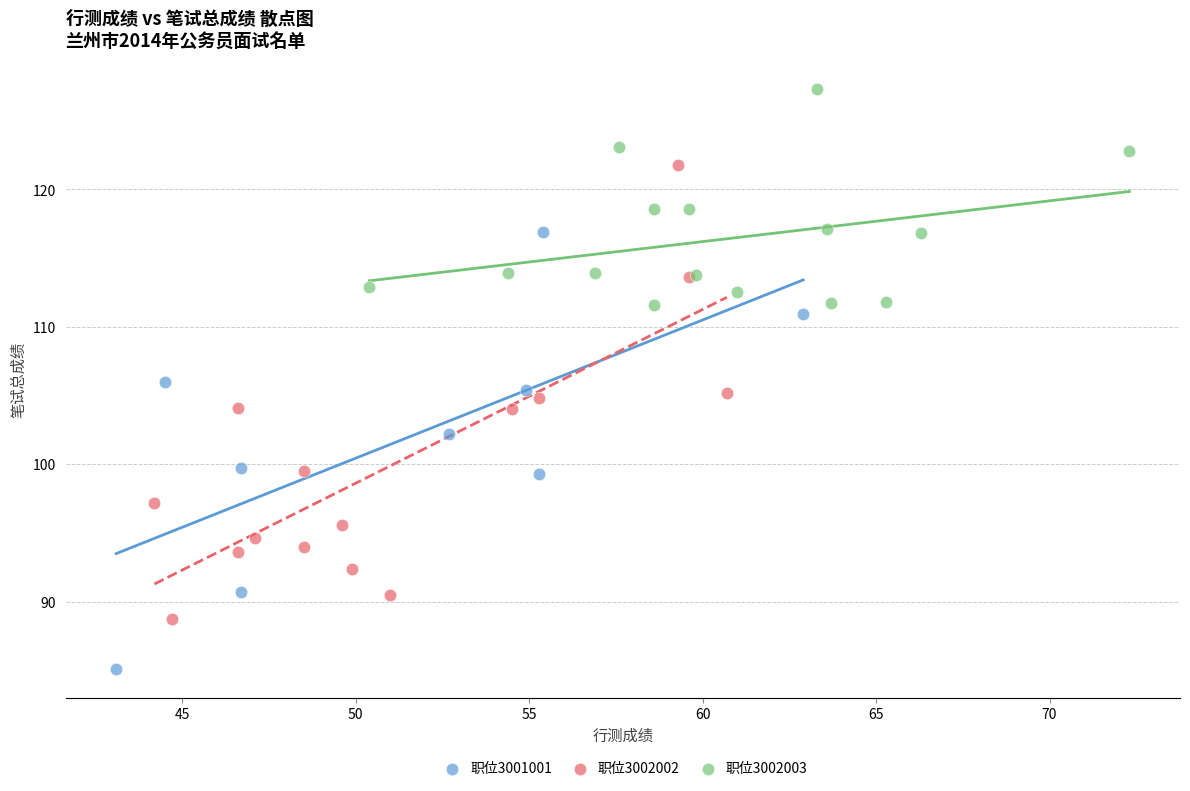

Which series reaches the maximum Y coordinate?

职位3002003